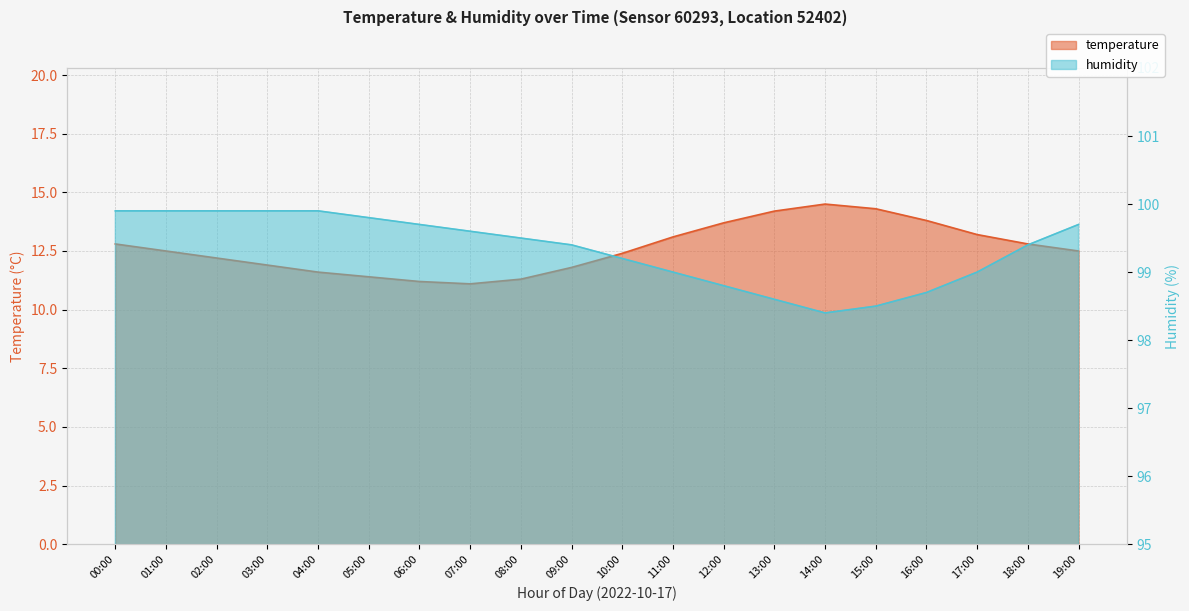

Where does the humidity series first go above 99?

00:00